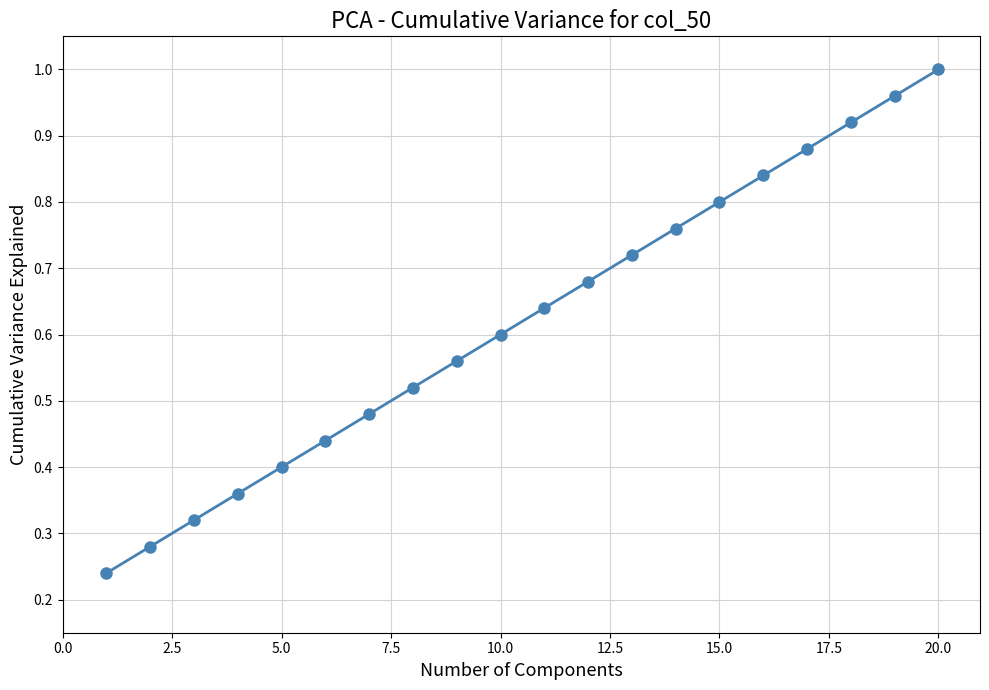

How many lines are shown in the chart?

1